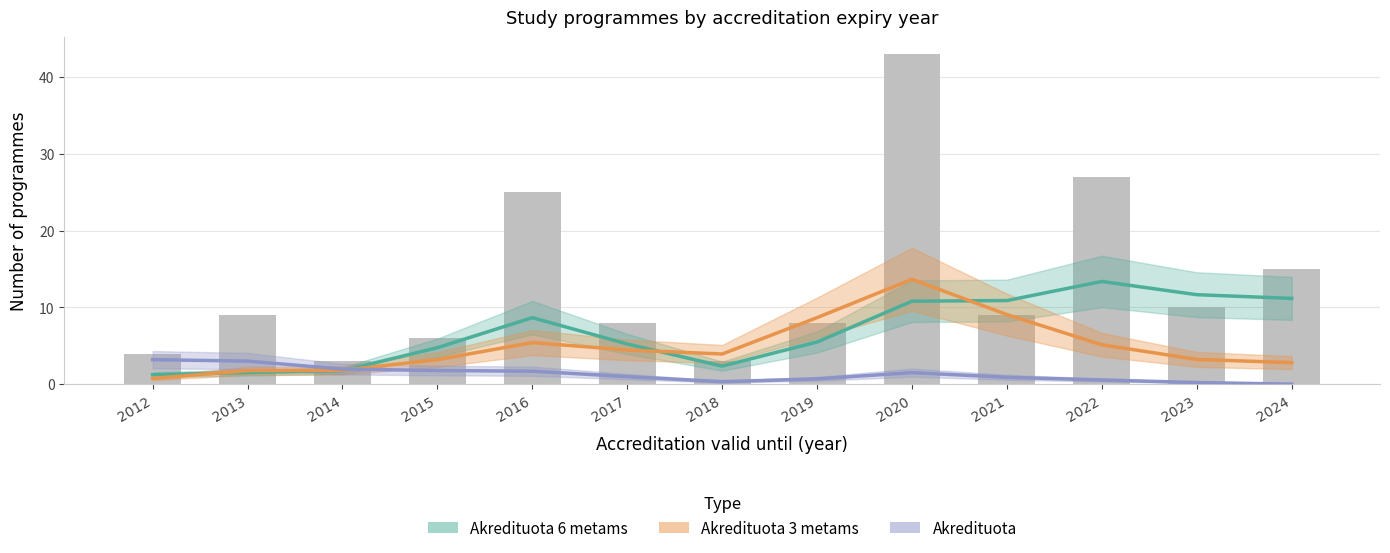

Does the chart contain stacked bars?

No